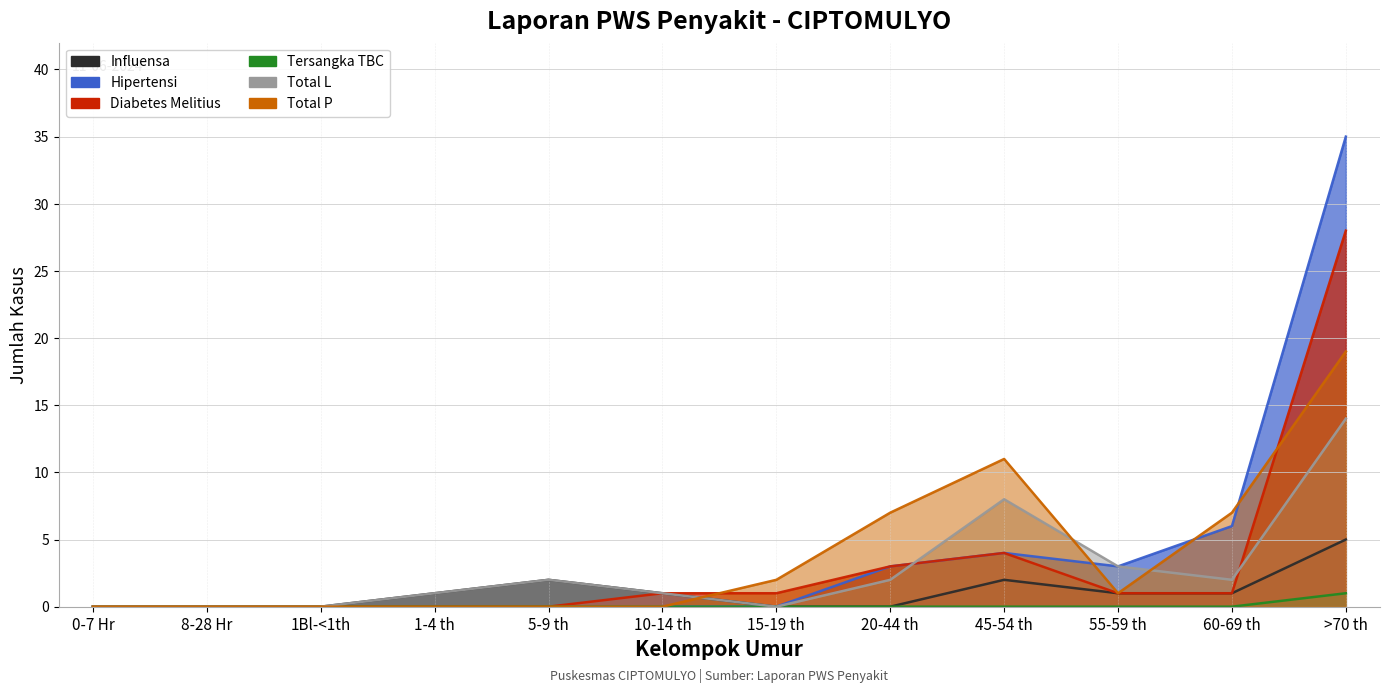

Between 45-54 th and 20-44 th, which is larger?

45-54 th